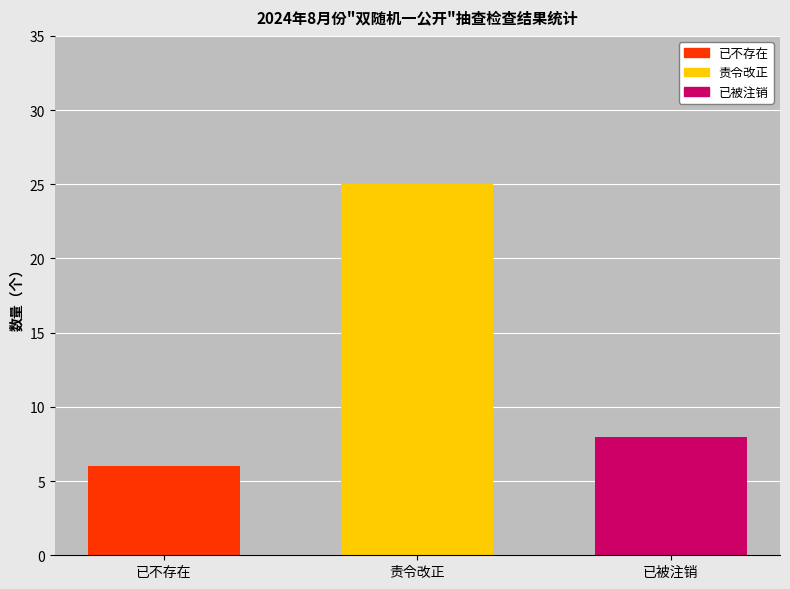

Which has a higher value, 责令改正 or 已不存在?

责令改正